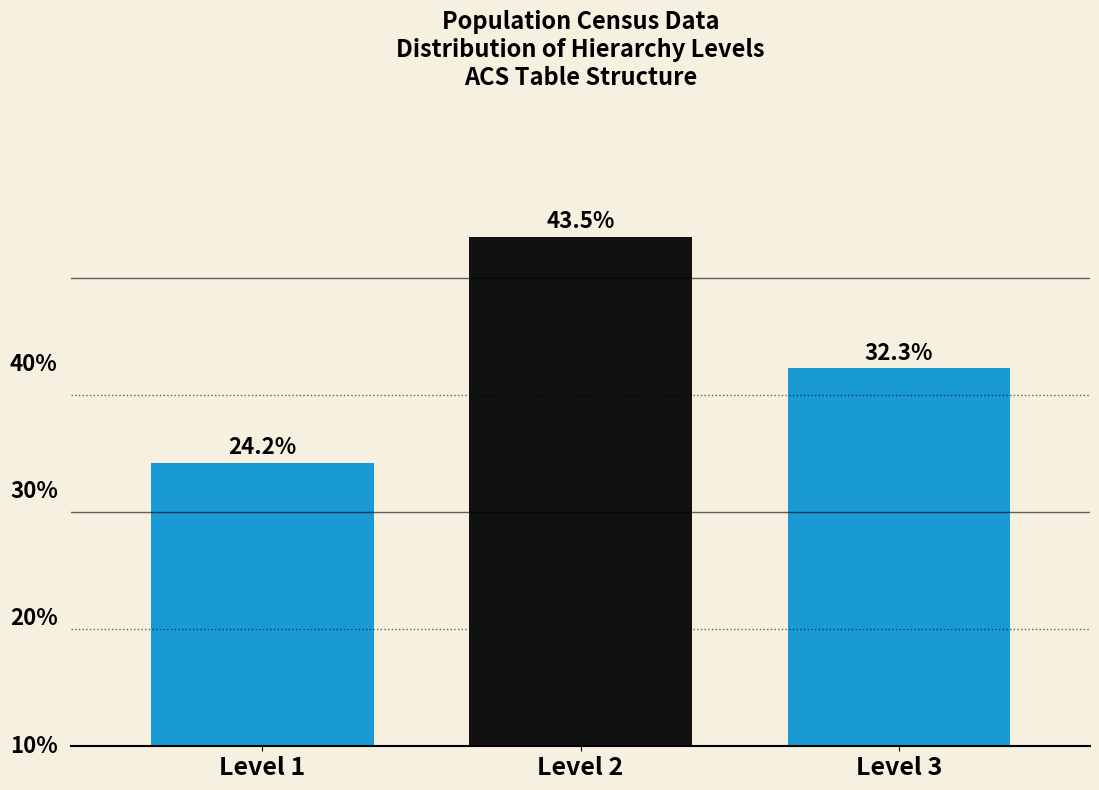

Between Level 1 and Level 2, which is larger?

Level 2